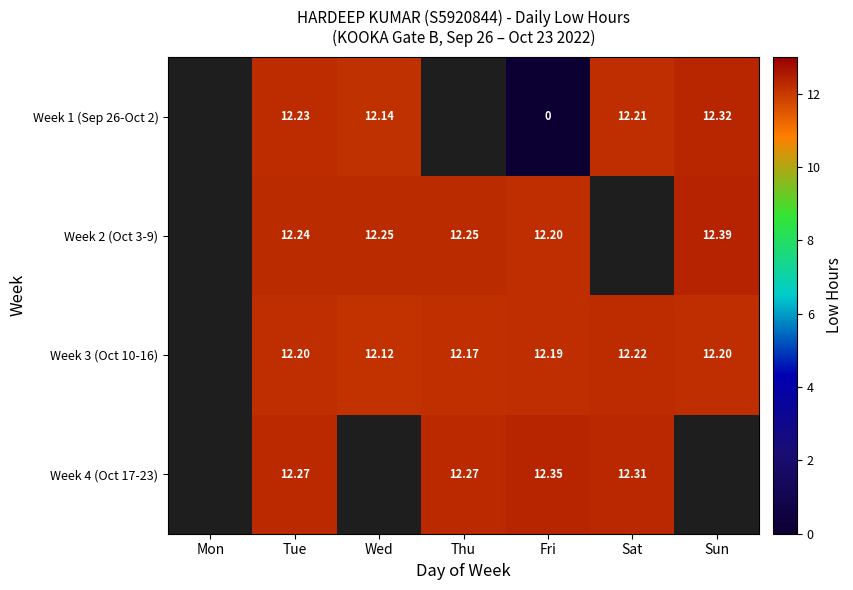

Is the value of Week 4 (Oct 17-23) at Fri greater than the value of Week 1 (Sep 26-Oct 2) at Sat?

Yes